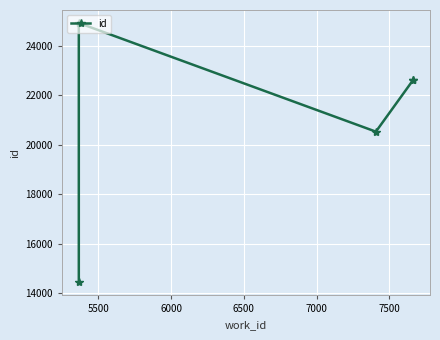

Count the number of categories in the chart.

5